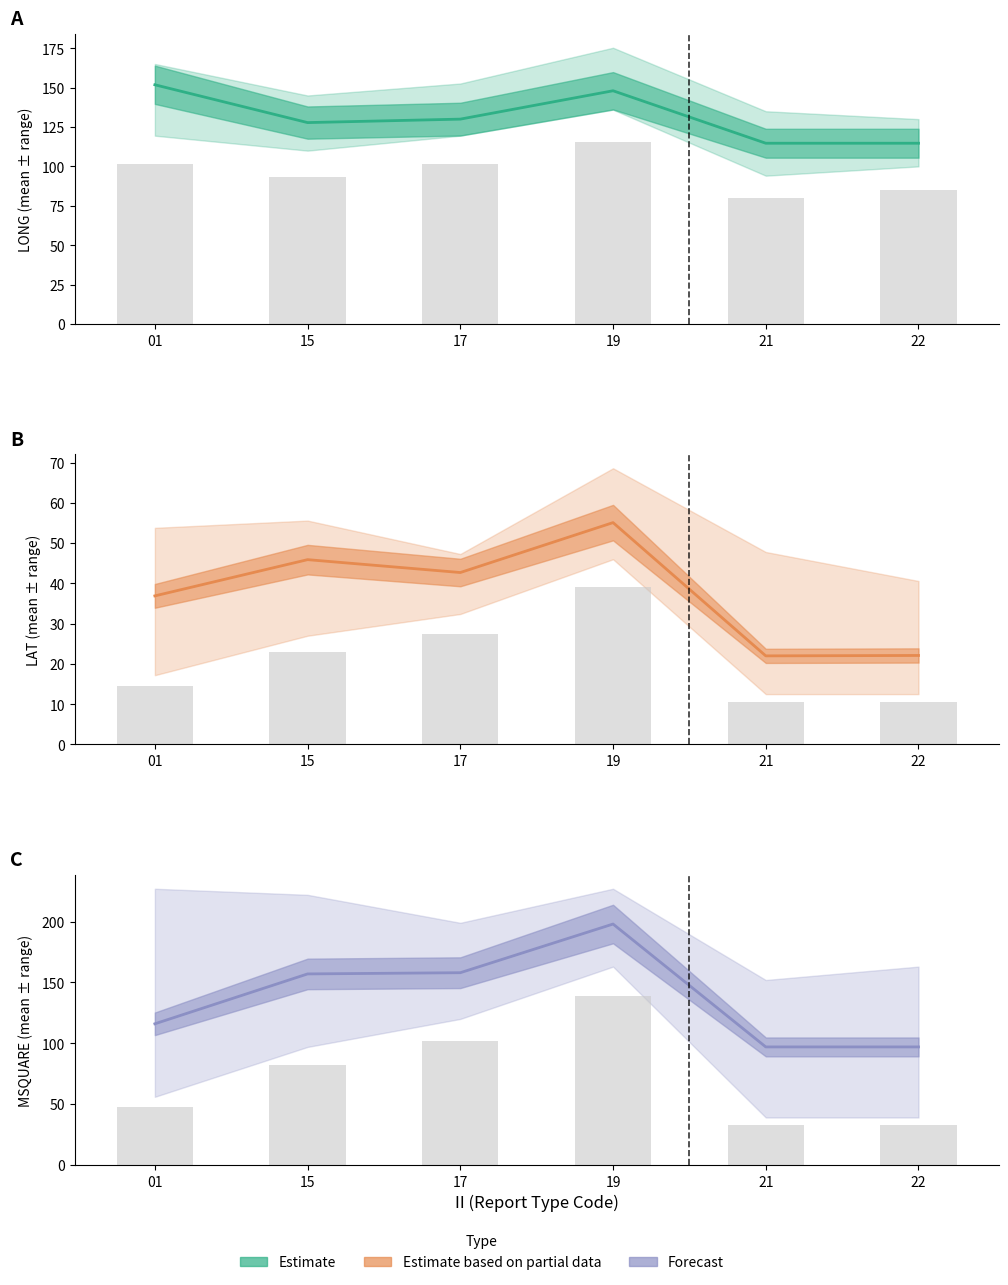

At how many categories does at least one series exceed 82?

6